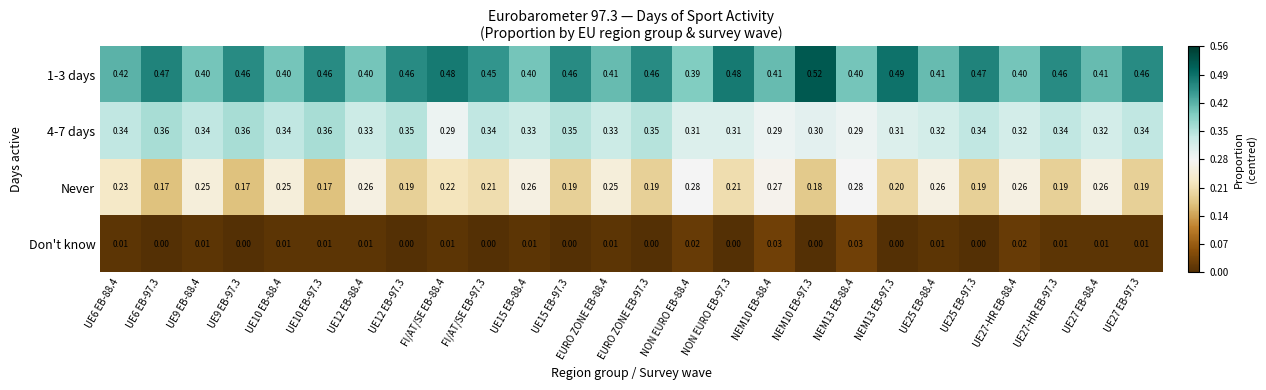

Is the value of 4-7 days at UE25 EB-88.4 greater than the value of 1-3 days at UE6 EB-88.4?

No